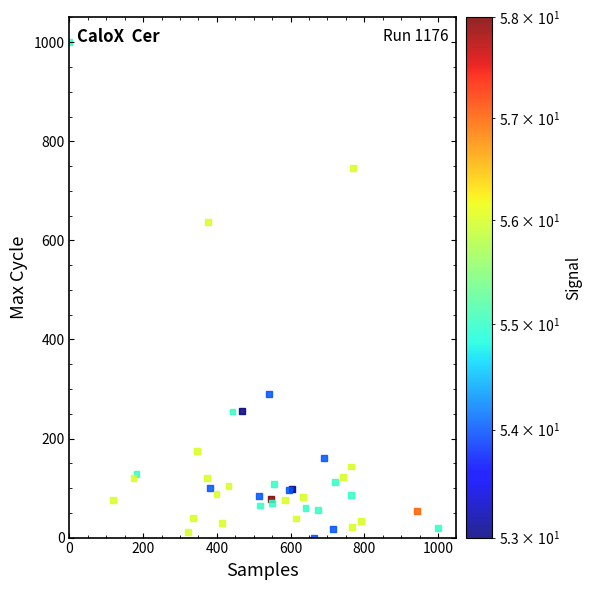

What Y value in the scatter plot is closest to 500?

637.4